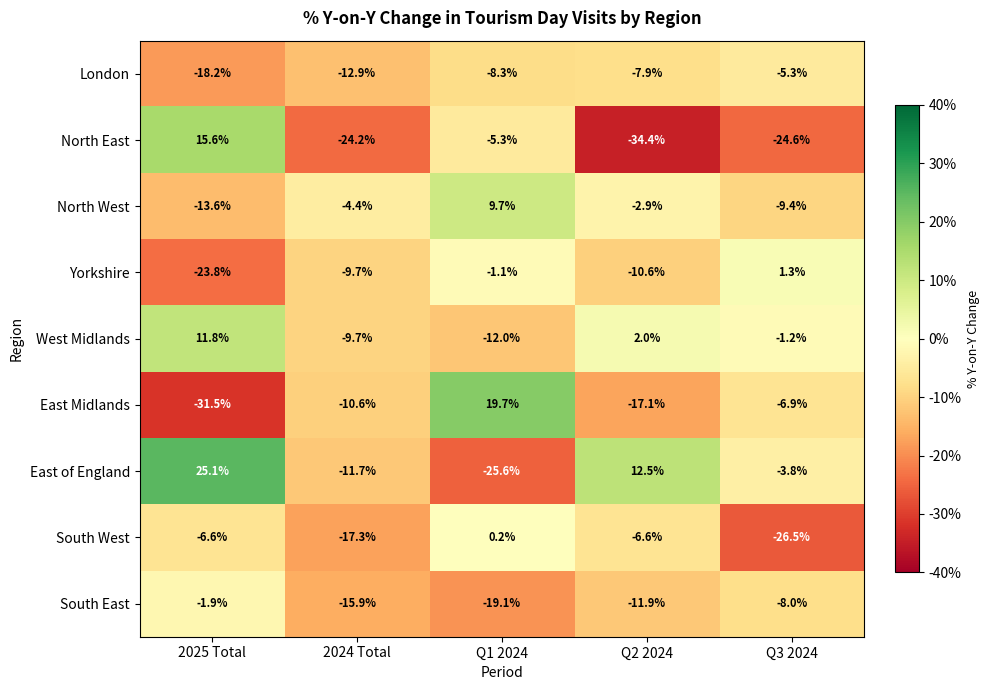

Count the number of categories in the chart.

5